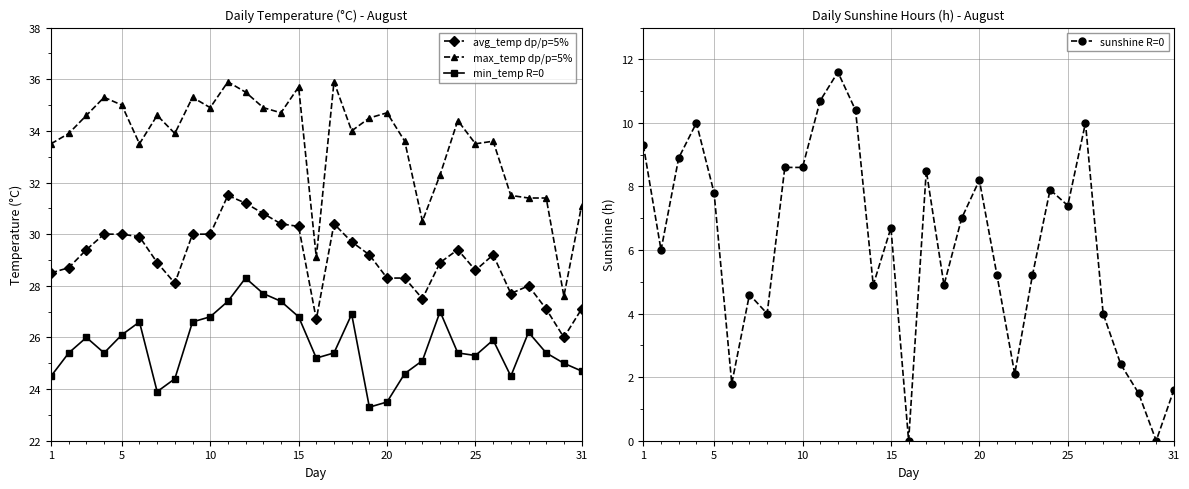

True or false: sunshine R=0 has more than 1 points higher than both neighbors.

True